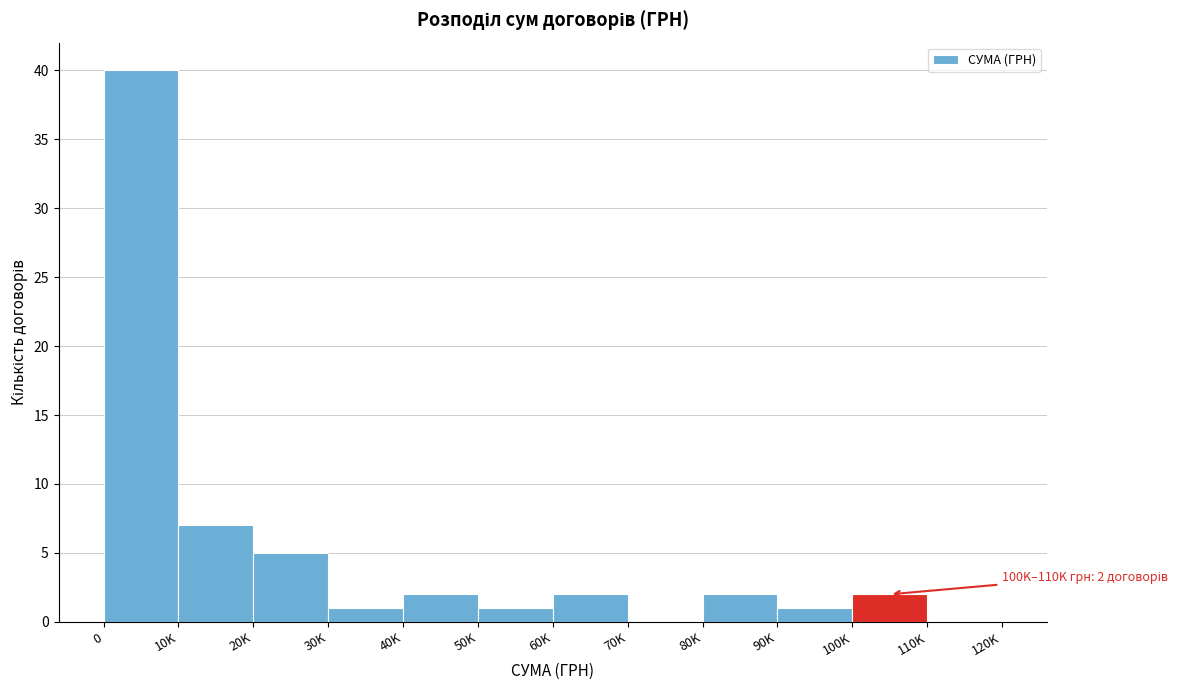

Reading left to right, what are all the values shown in this chart?

0=40	10K=7	20K=5	30K=1	40K=2	50K=1	60K=2	70K=0	80K=2	90K=1	100K=2	110K=0